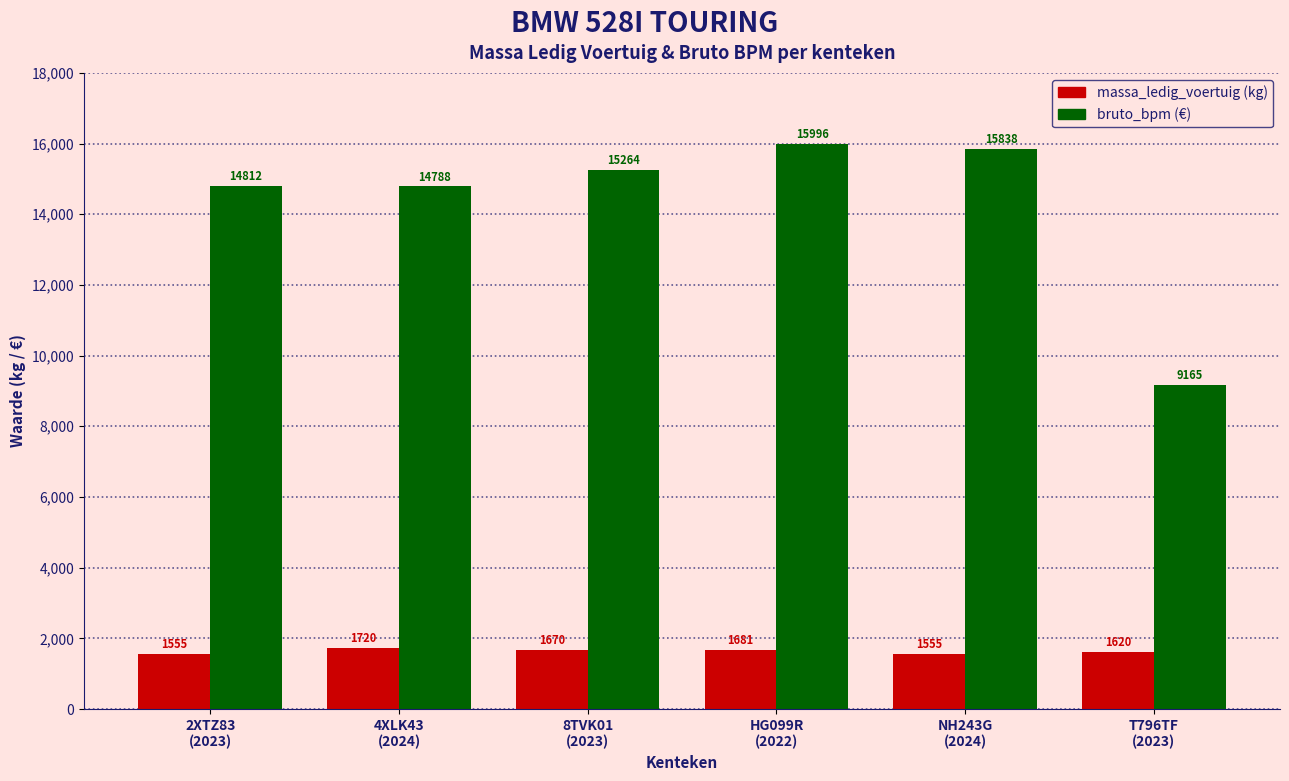

Which label corresponds to the largest value in the chart?

HG099R
(2022)